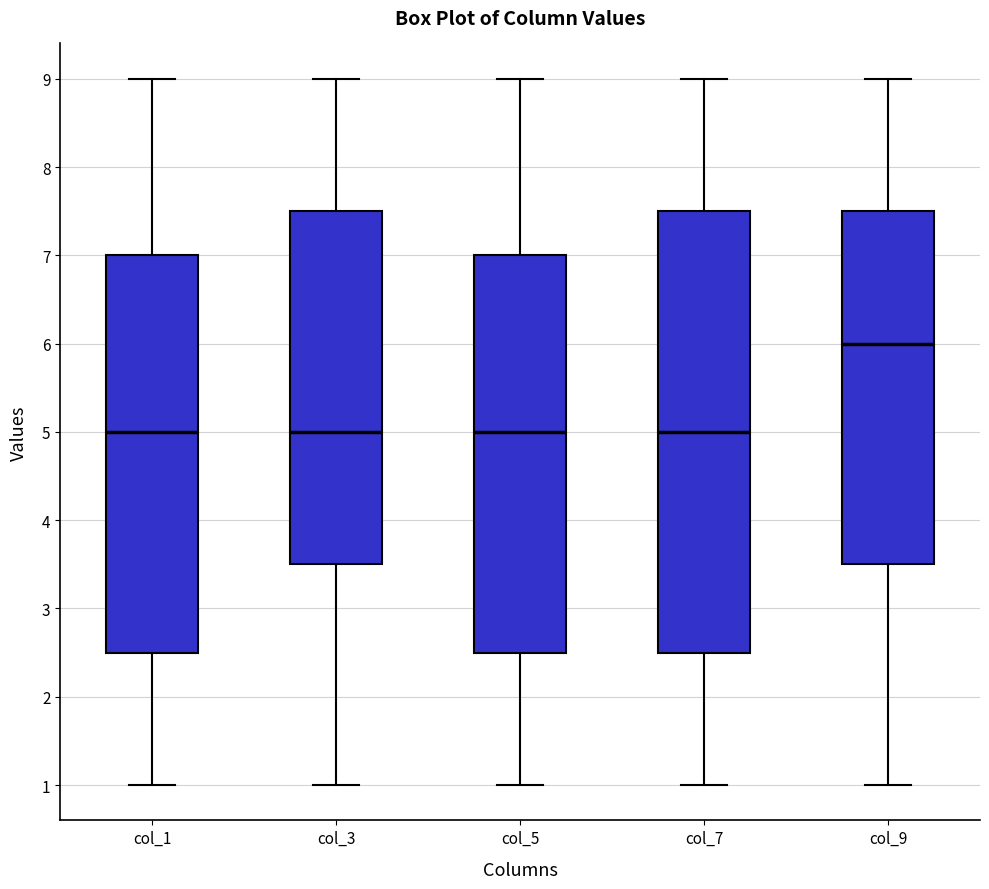

Reading left to right, read every box against the y-axis: the position of its median line, the range the box covers, and the ends of its whiskers. The values are not printed on the chart, so give them approximately, as read against the axis.

col_1: median 5.0, box 2.5 to 7.0, whiskers 1.0 to 9.0
col_3: median 5.0, box 3.5 to 7.5, whiskers 1.0 to 9.0
col_5: median 5.0, box 2.5 to 7.0, whiskers 1.0 to 9.0
col_7: median 5.0, box 2.5 to 7.5, whiskers 1.0 to 9.0
col_9: median 6.0, box 3.5 to 7.5, whiskers 1.0 to 9.0